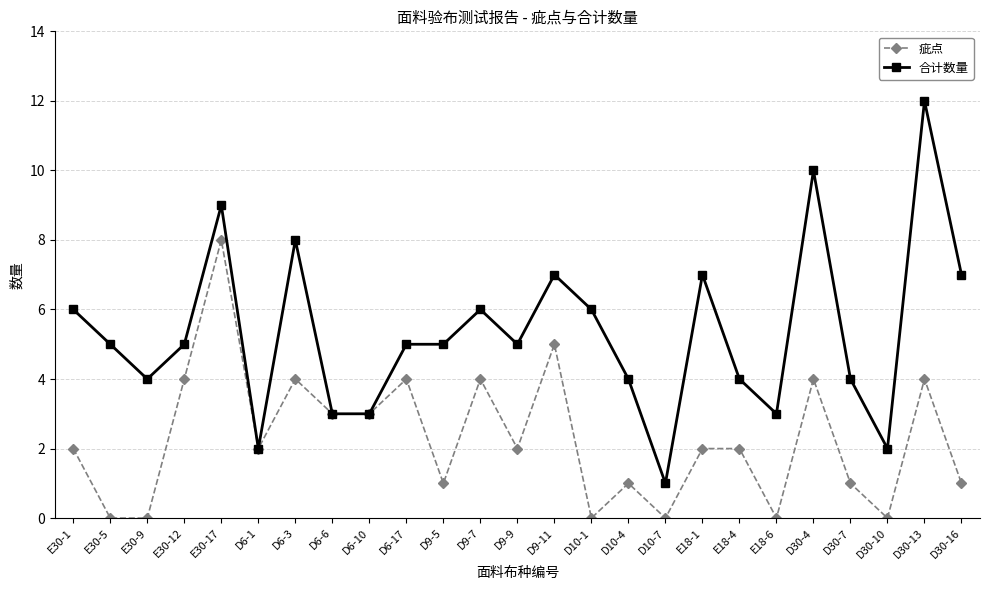

What are all the series names shown in the legend?

疵点, 合计数量